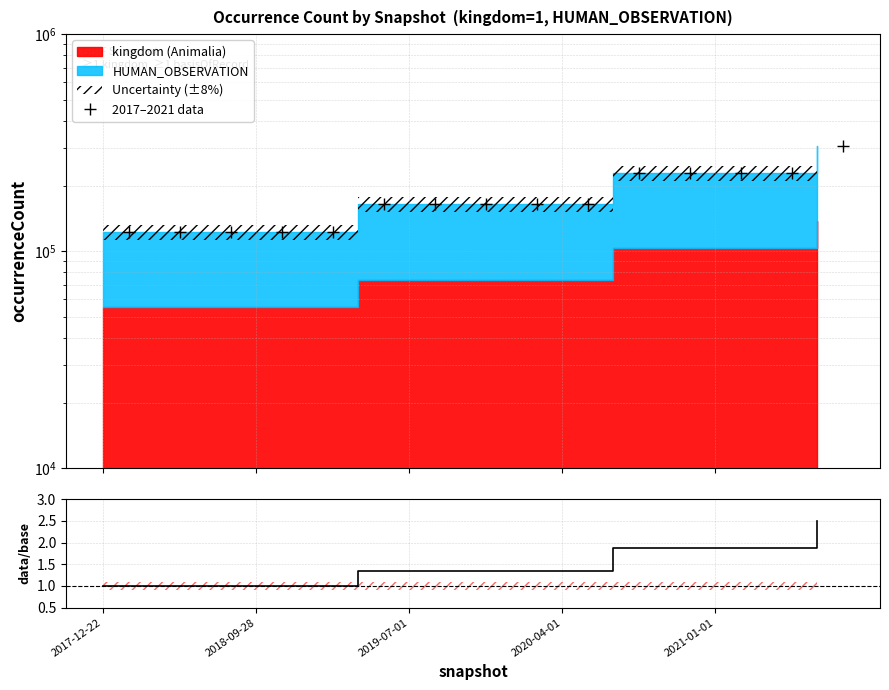

What value does the data/base series have at 7?

1.3